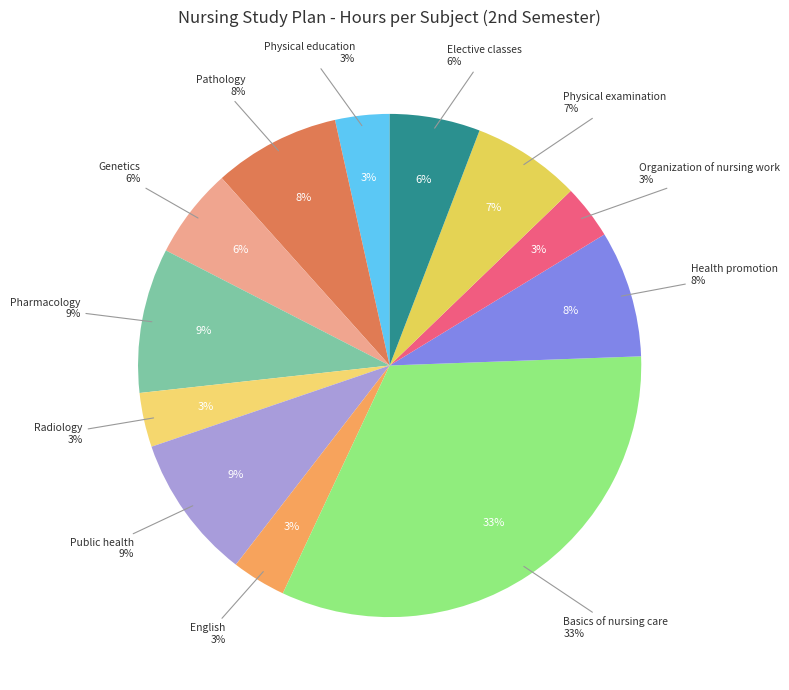

Combined, do Pharmacology and Elective classes account for over 50%?

No